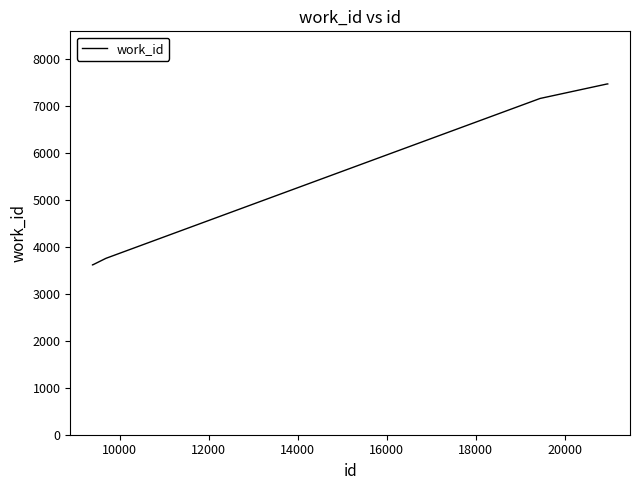

Reading left to right, list all the values displayed in this chart.

3620	3620	3761	3761	7168	7168	7168	7476	7476	7476